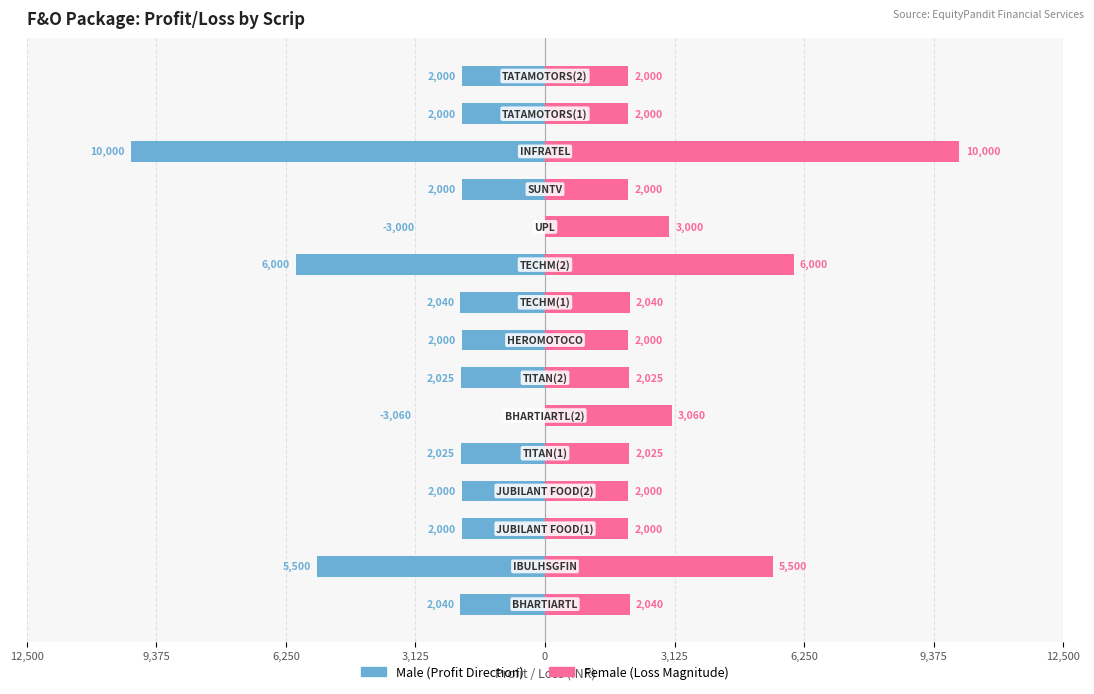

What is the value of the Female bar at the 10th from the left?

6000.0